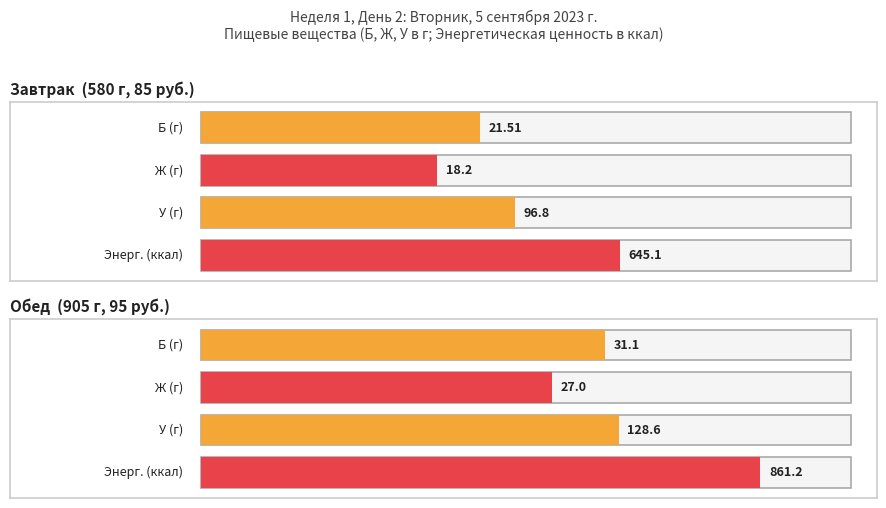

What position from the left is Обед?

2